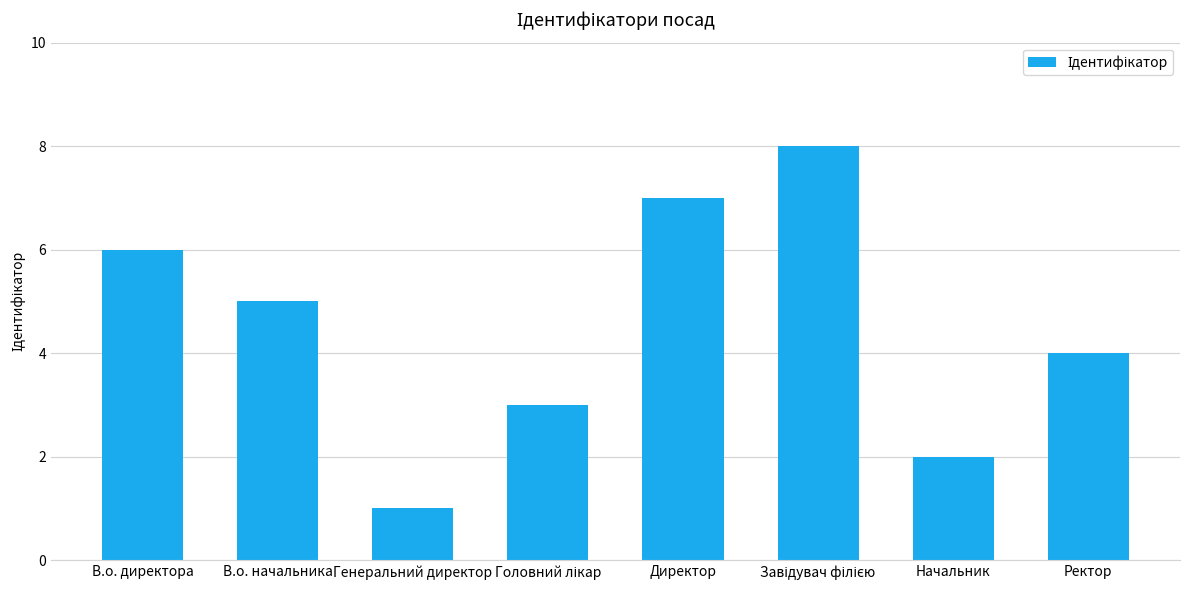

True or false: the data shows 2 at Начальник.

True